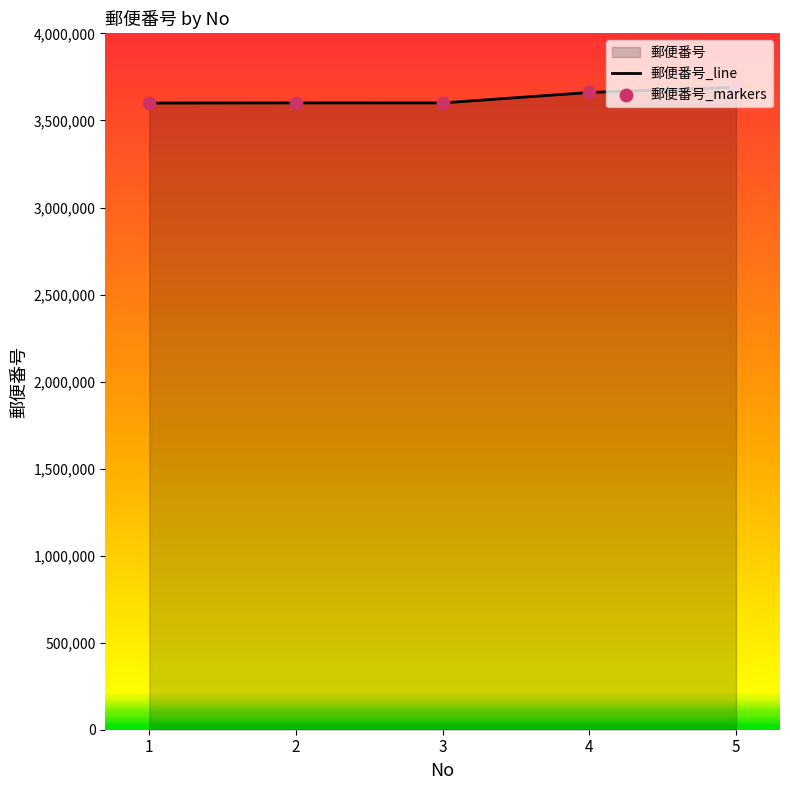

Approximately how many times larger is the value at 3 compared to 2?

1.0